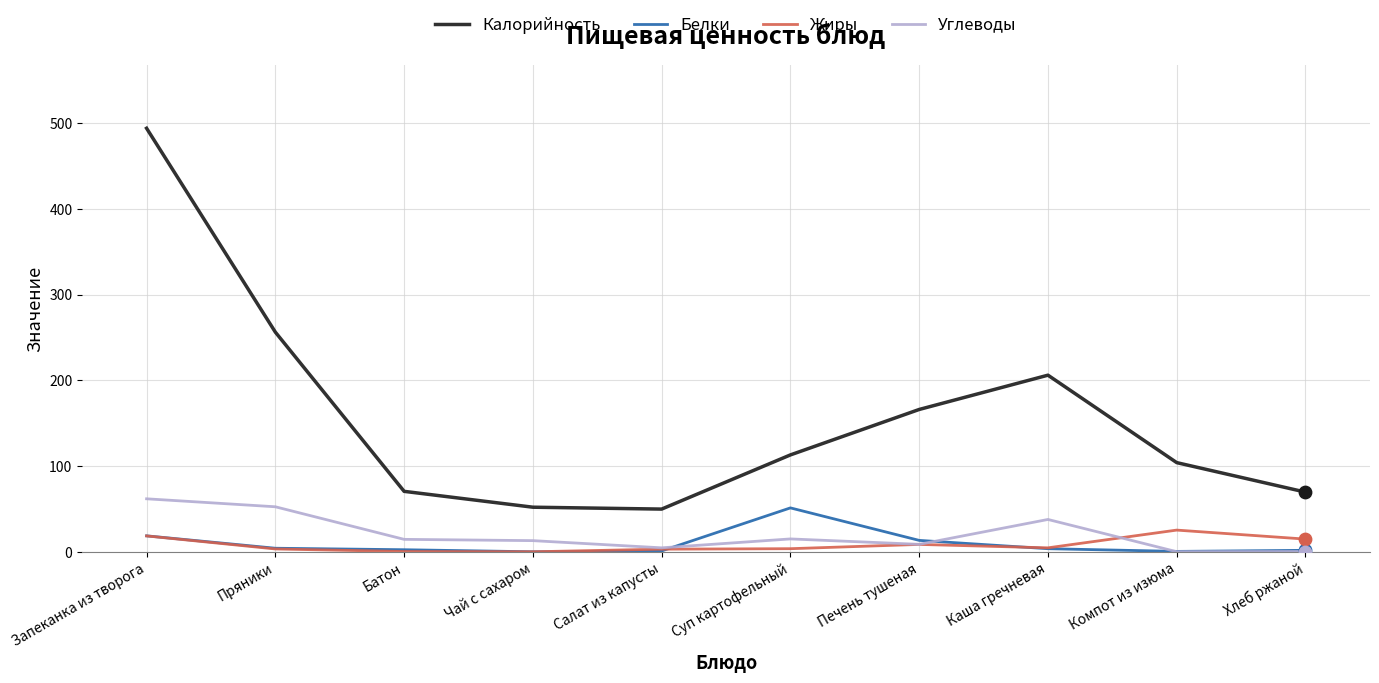

What is the total value across all series at Запеканка из творога?

592.9